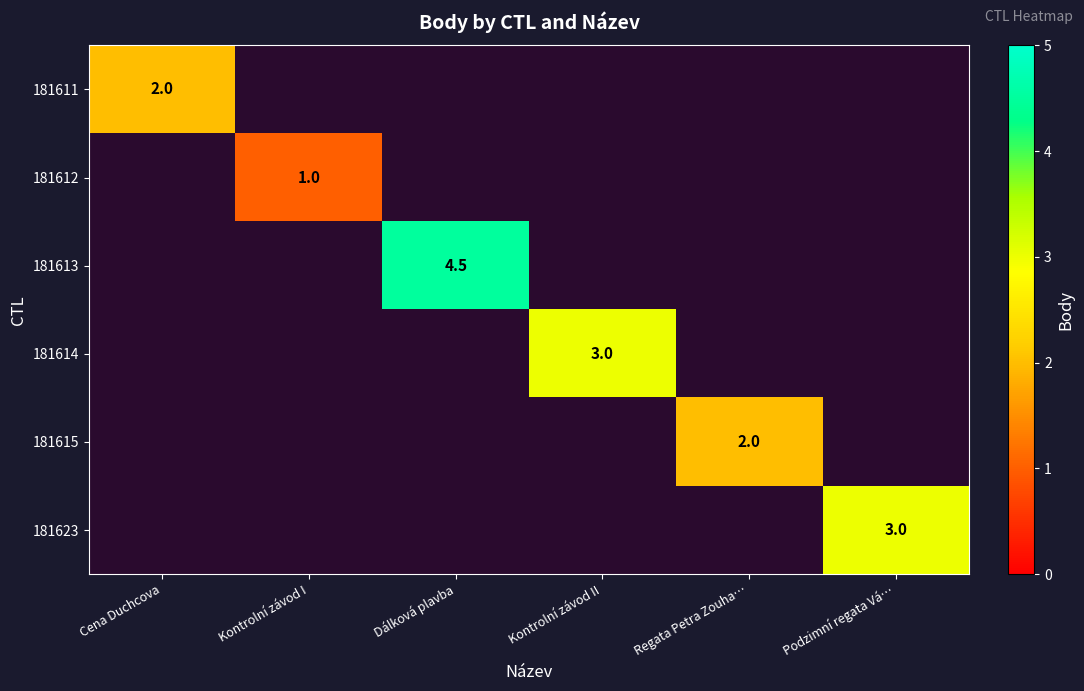

Is it true that 181611 equals 2.0 at Cena Duchcova?

True